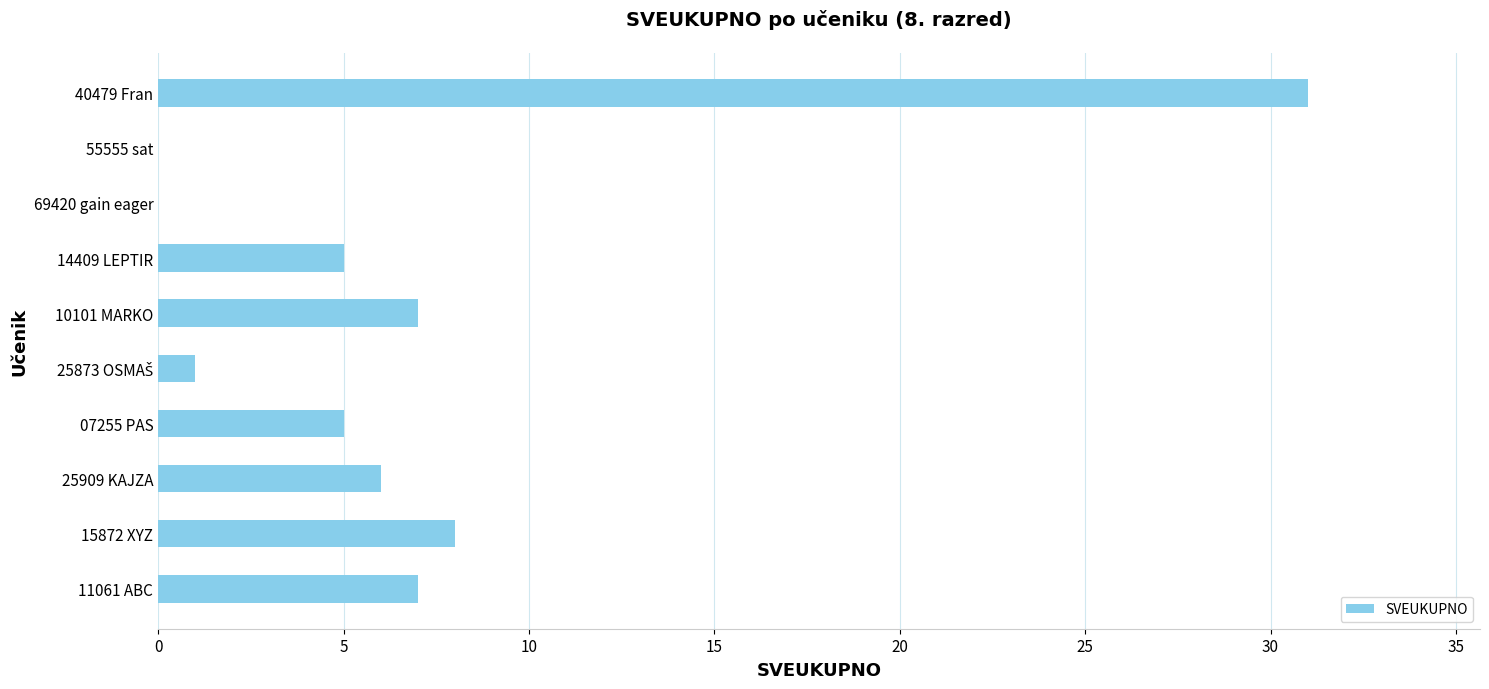

What is the sum of all values?

70